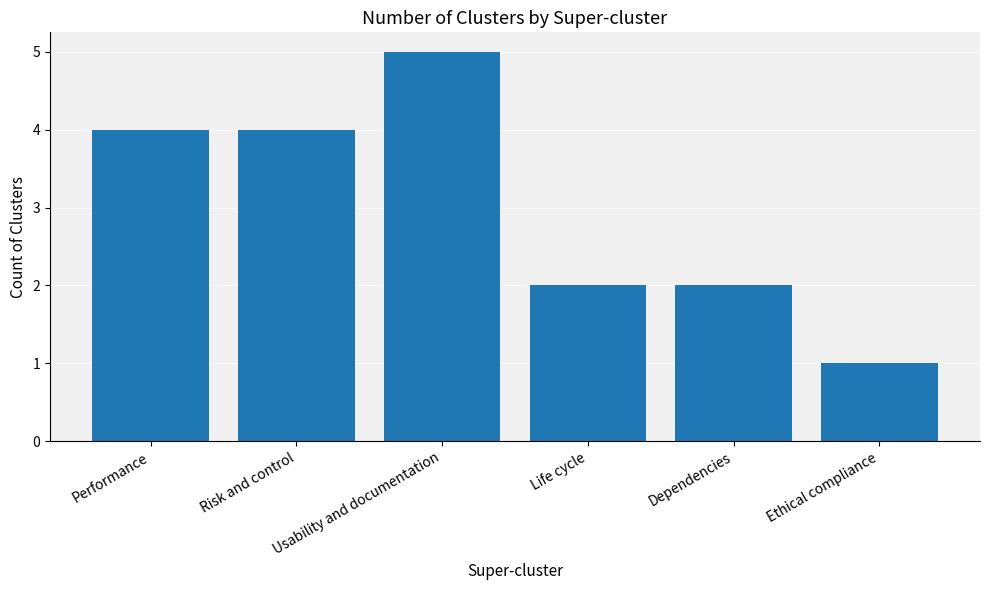

What is the sum of the values at Dependencies and Usability and documentation?

7